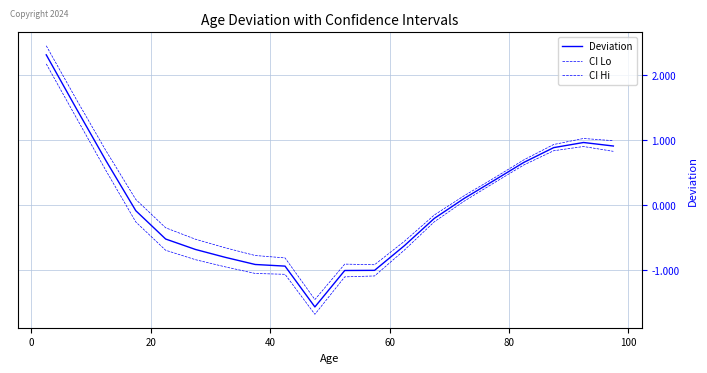

True or false: Deviation and CI Lo cross at least once.

False